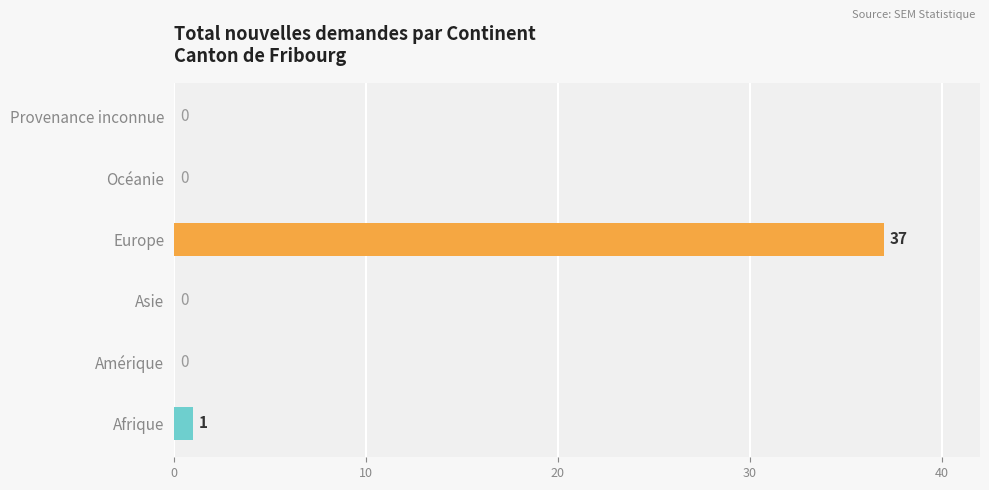

What is the greatest value displayed?

37